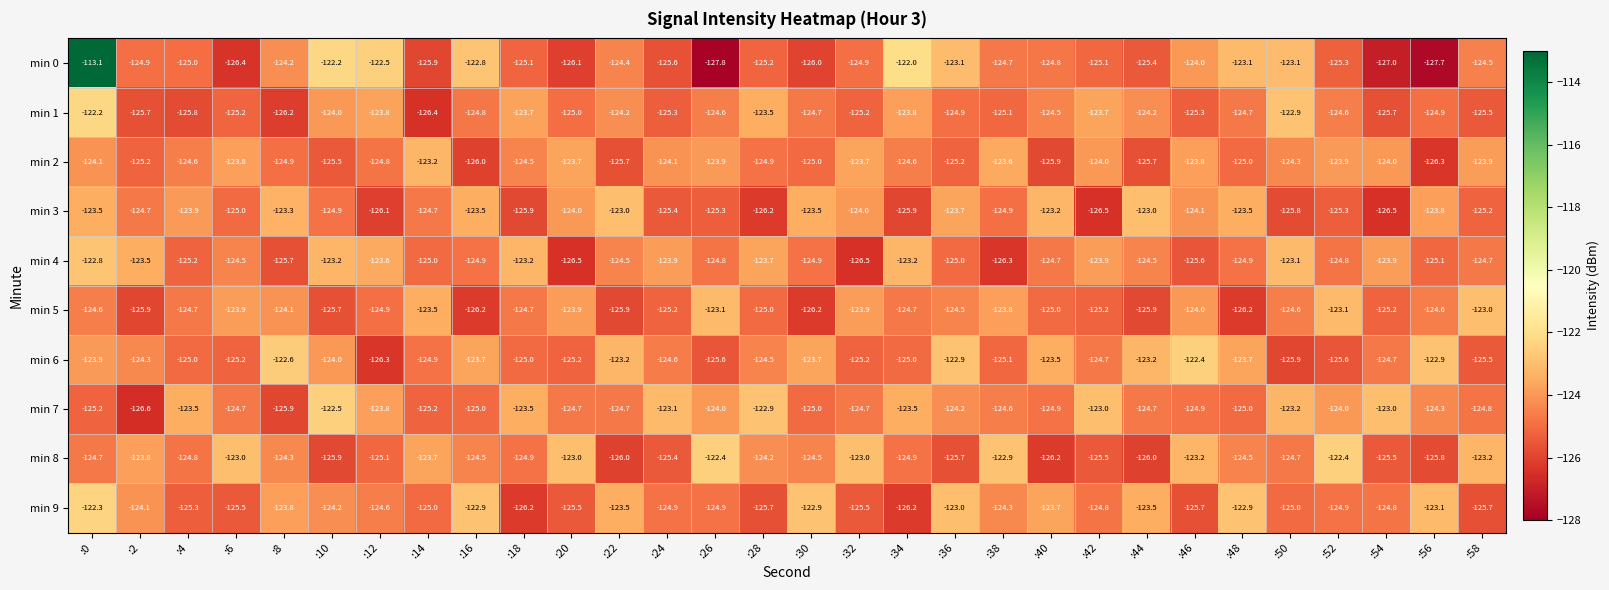

How many series are shown in this chart?

10